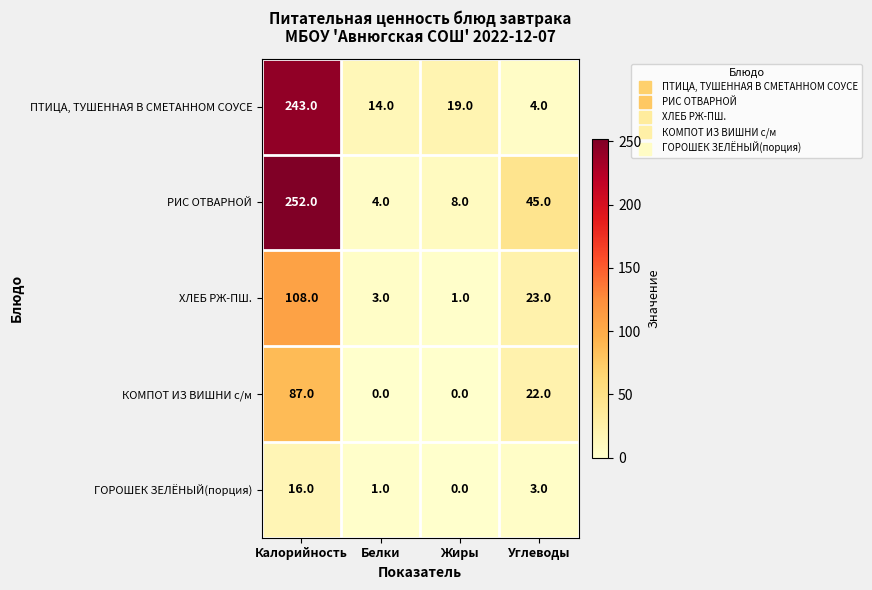

True or false: ГОРОШЕК ЗЕЛЁНЫЙ(порция) has a value of 0 at Жиры.

True